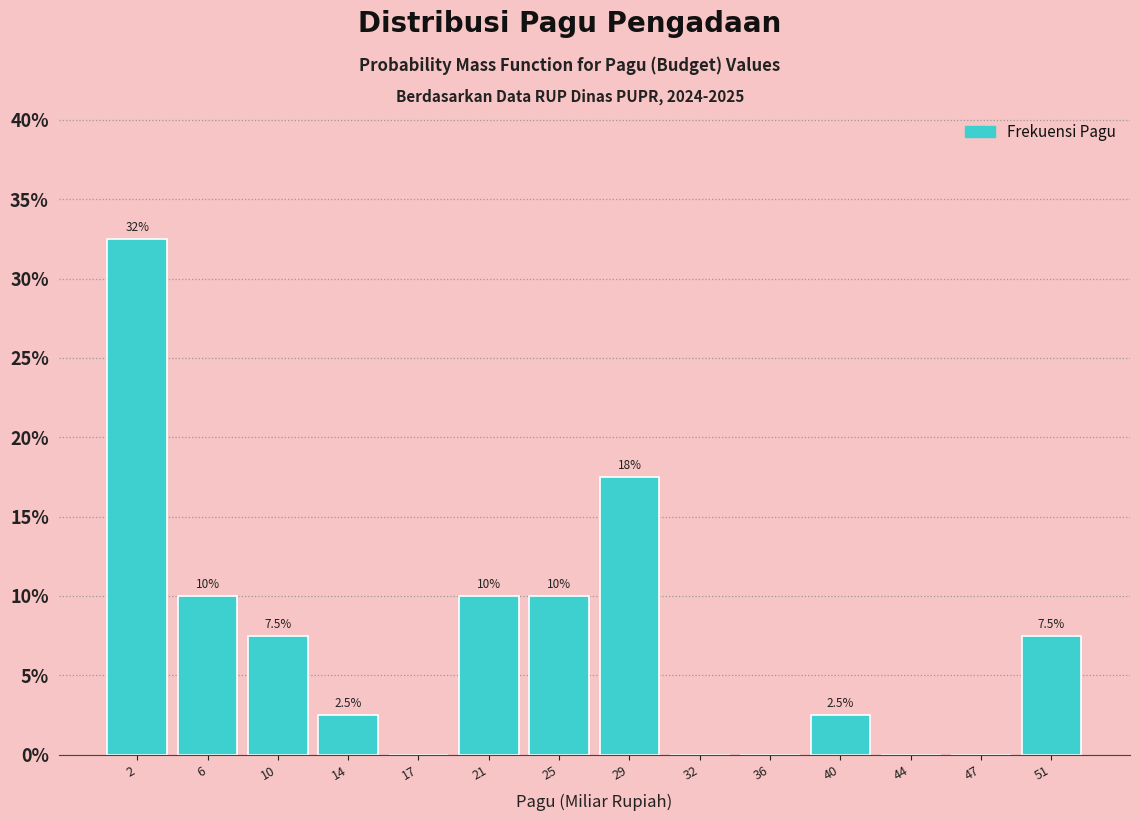

Which range on the x-axis has the tallest bar?

0.5 to 4.0